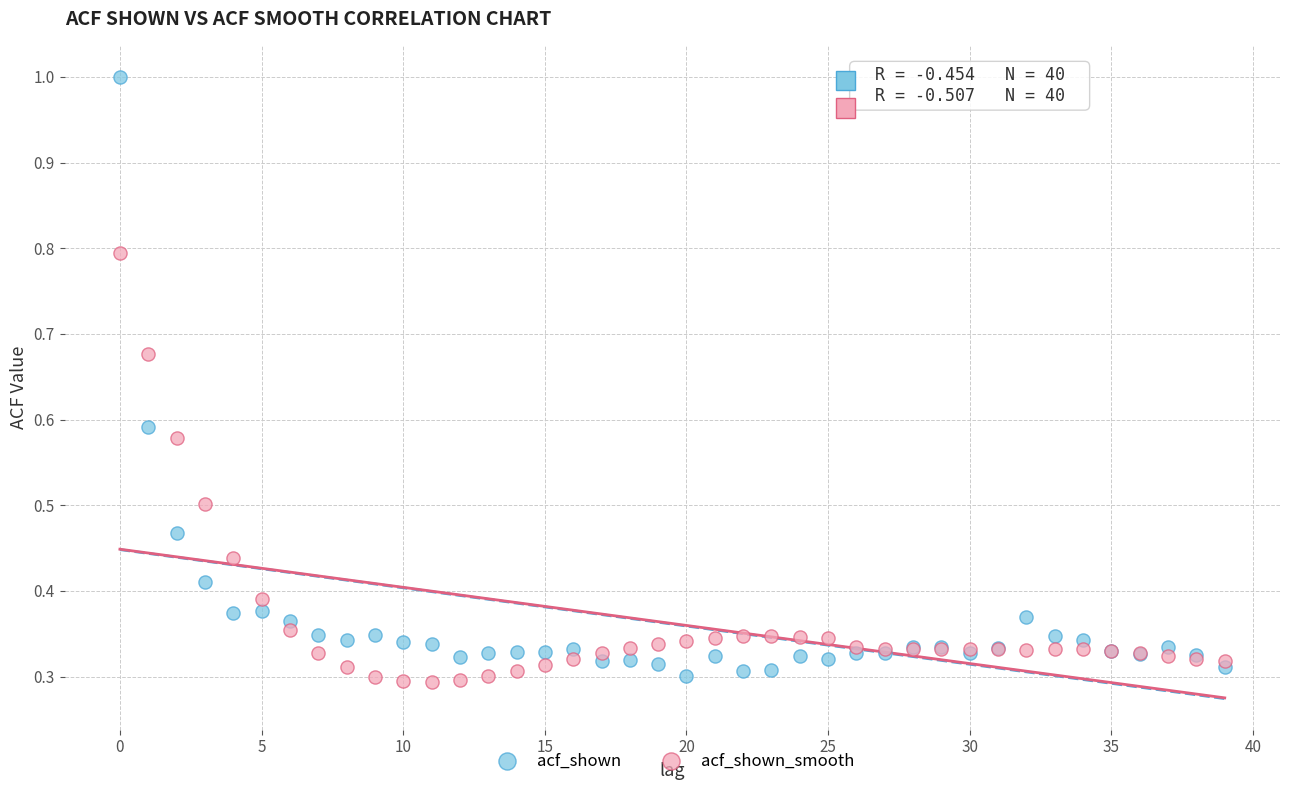

Which series has the largest Y range (max minus min)?

acf_shown